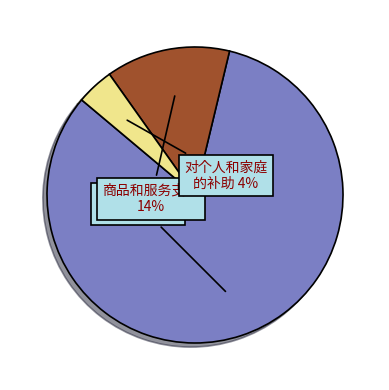

Count the number of slices in the pie.

3